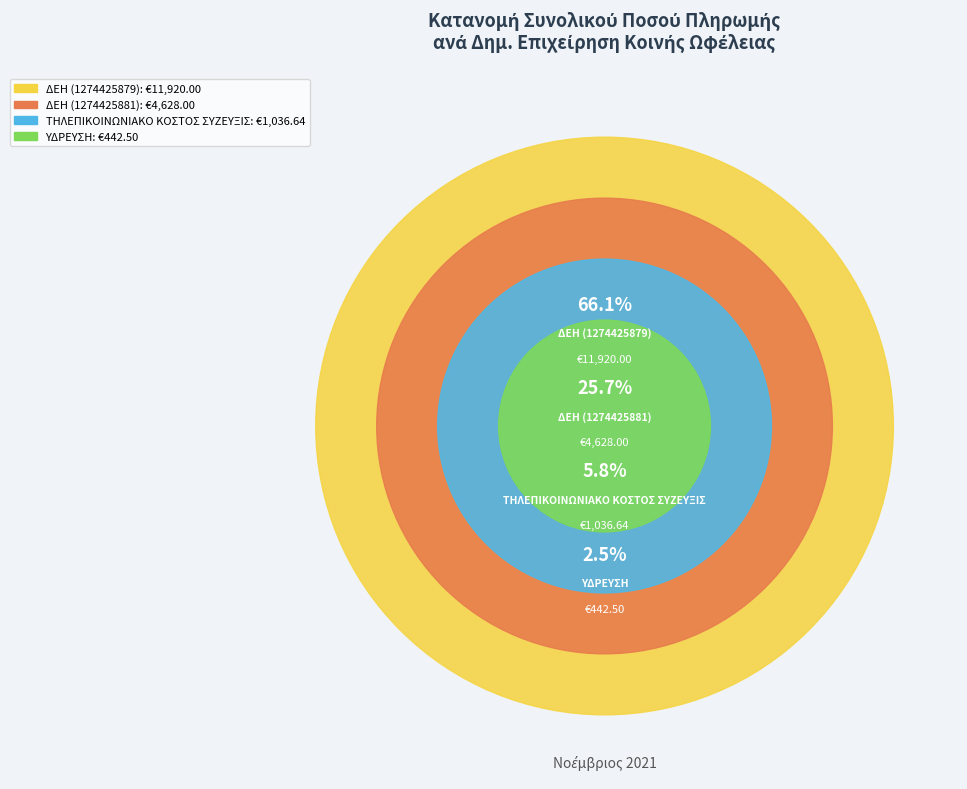

Count the number of slices in the pie.

4